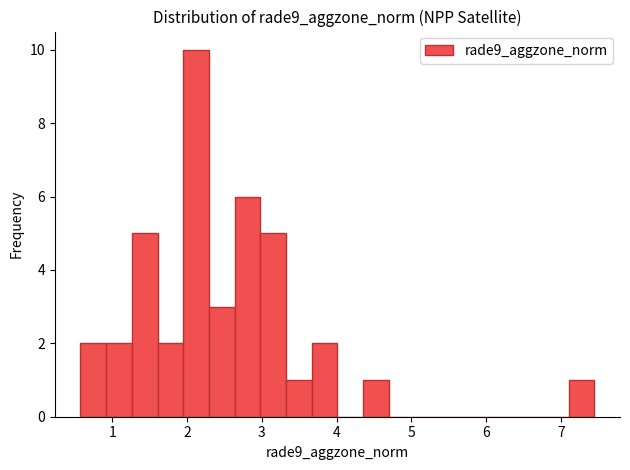

Around what value on the x-axis is the tallest bar? Give the approximate position of its centre, as read against the axis.

2.1